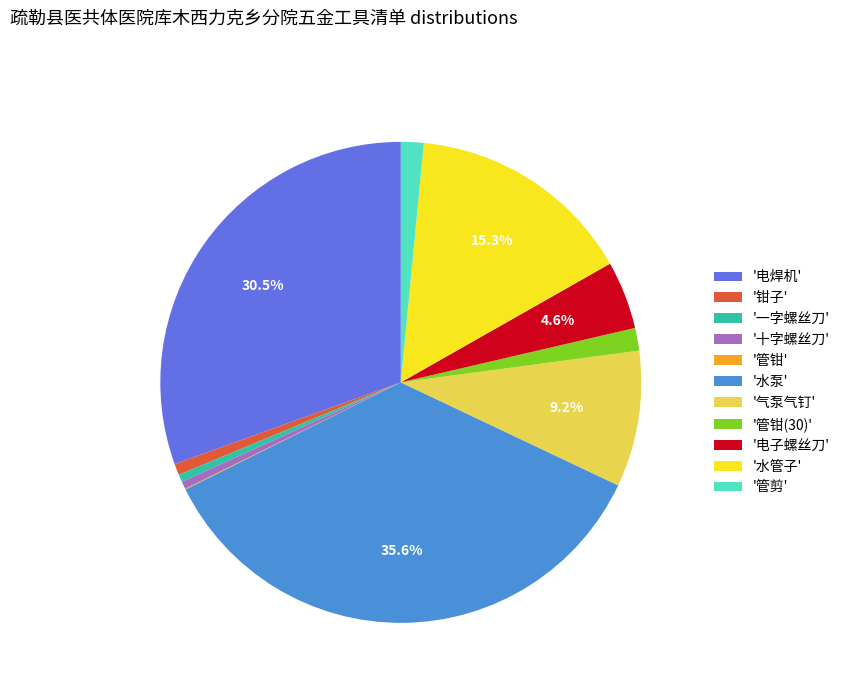

To the nearest percent, what is the average slice percentage?

9%